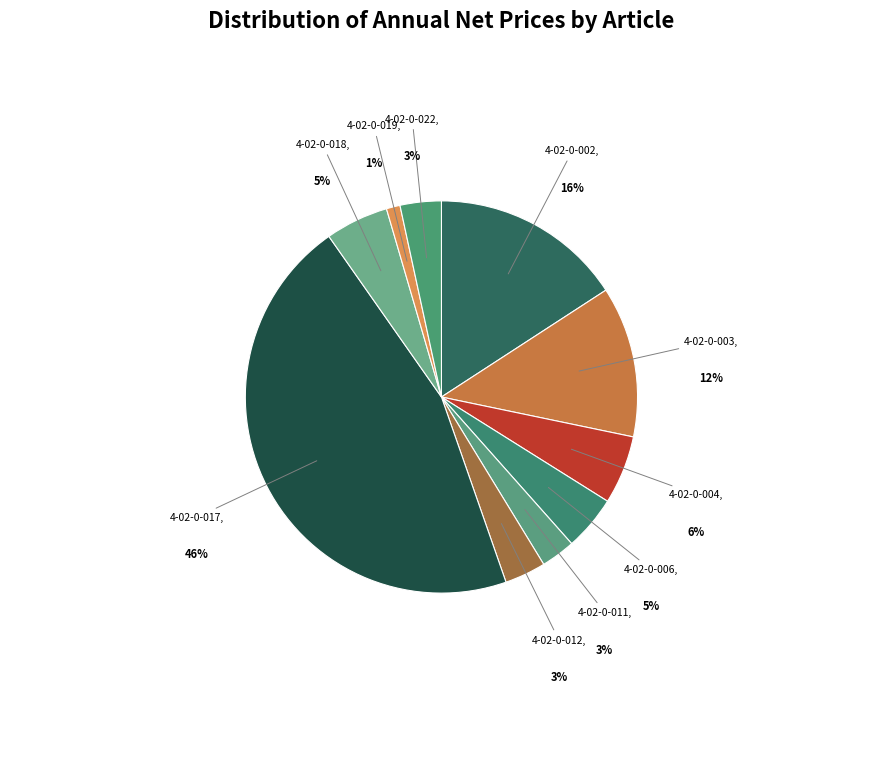

How many slices are in this pie chart?

10